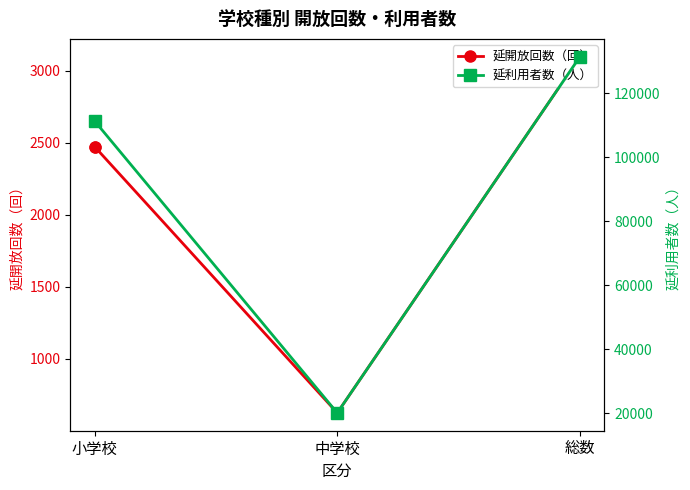

Is the value of 延利用者数（人） at 中学校 greater than the value of 延開放回数（回） at 小学校?

Yes